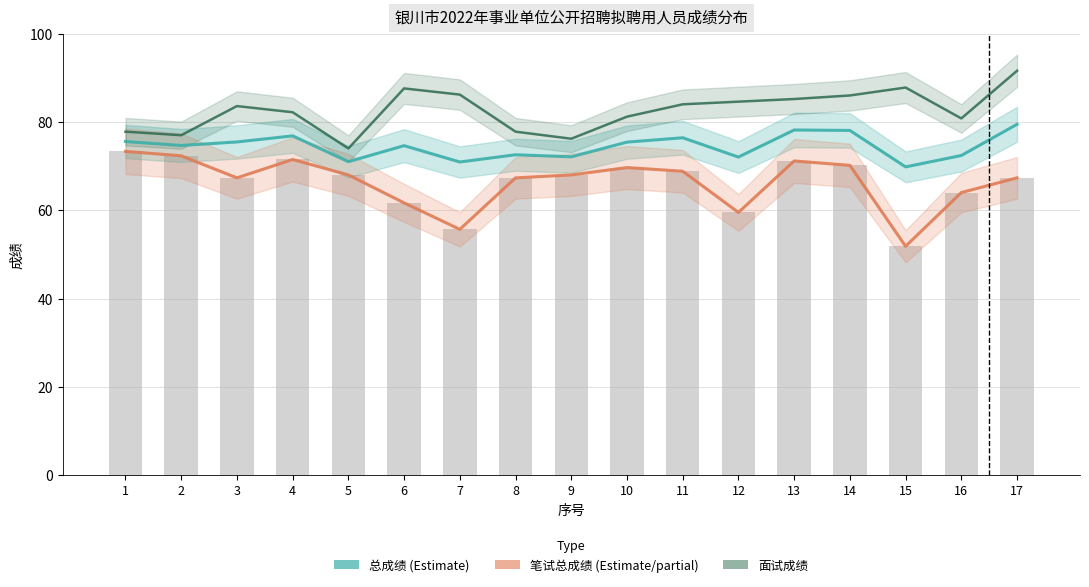

What is the value of the 笔试总成绩(÷3) bar at the 13th from the left?

71.2